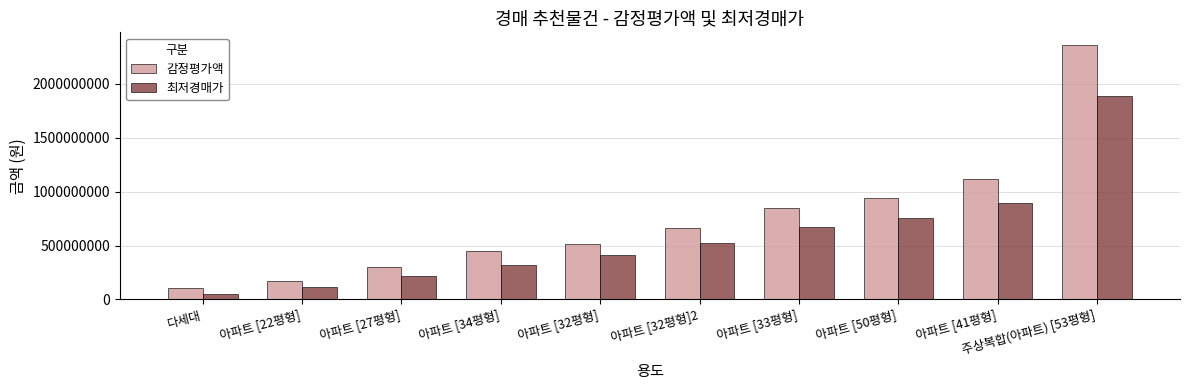

The 최저경매가 series shows 119000000 at 아파트 [22평형]. True or false?

True